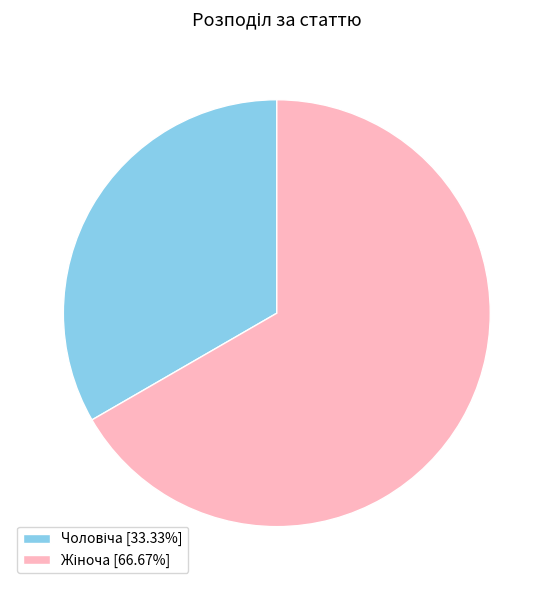

Does any single category account for the majority?

Yes